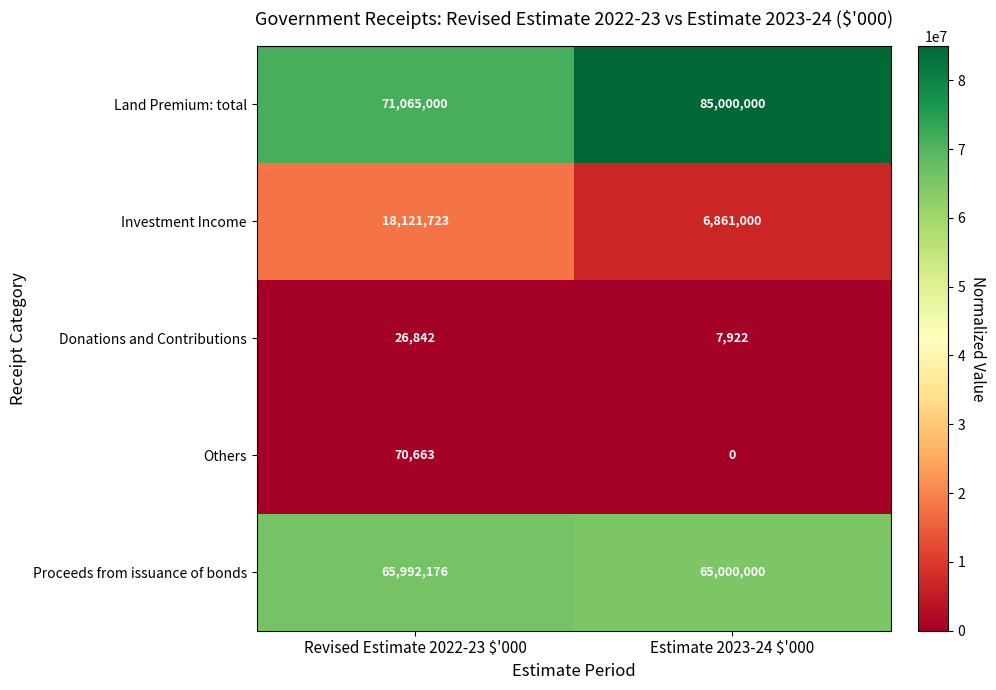

Between Revised Estimate 2022-23 $'000 and Estimate 2023-24 $'000, which series saw the biggest shift?

Land Premium: total